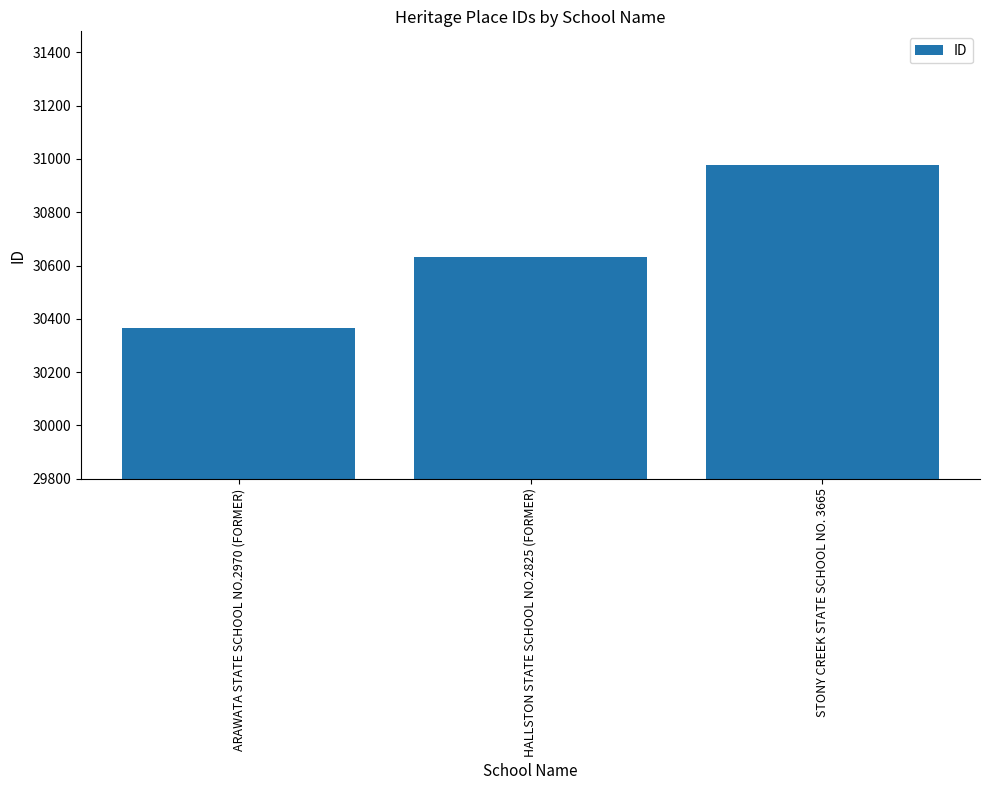

What is the approximate value at STONY CREEK STATE SCHOOL NO. 3665, to the nearest 100?

31000